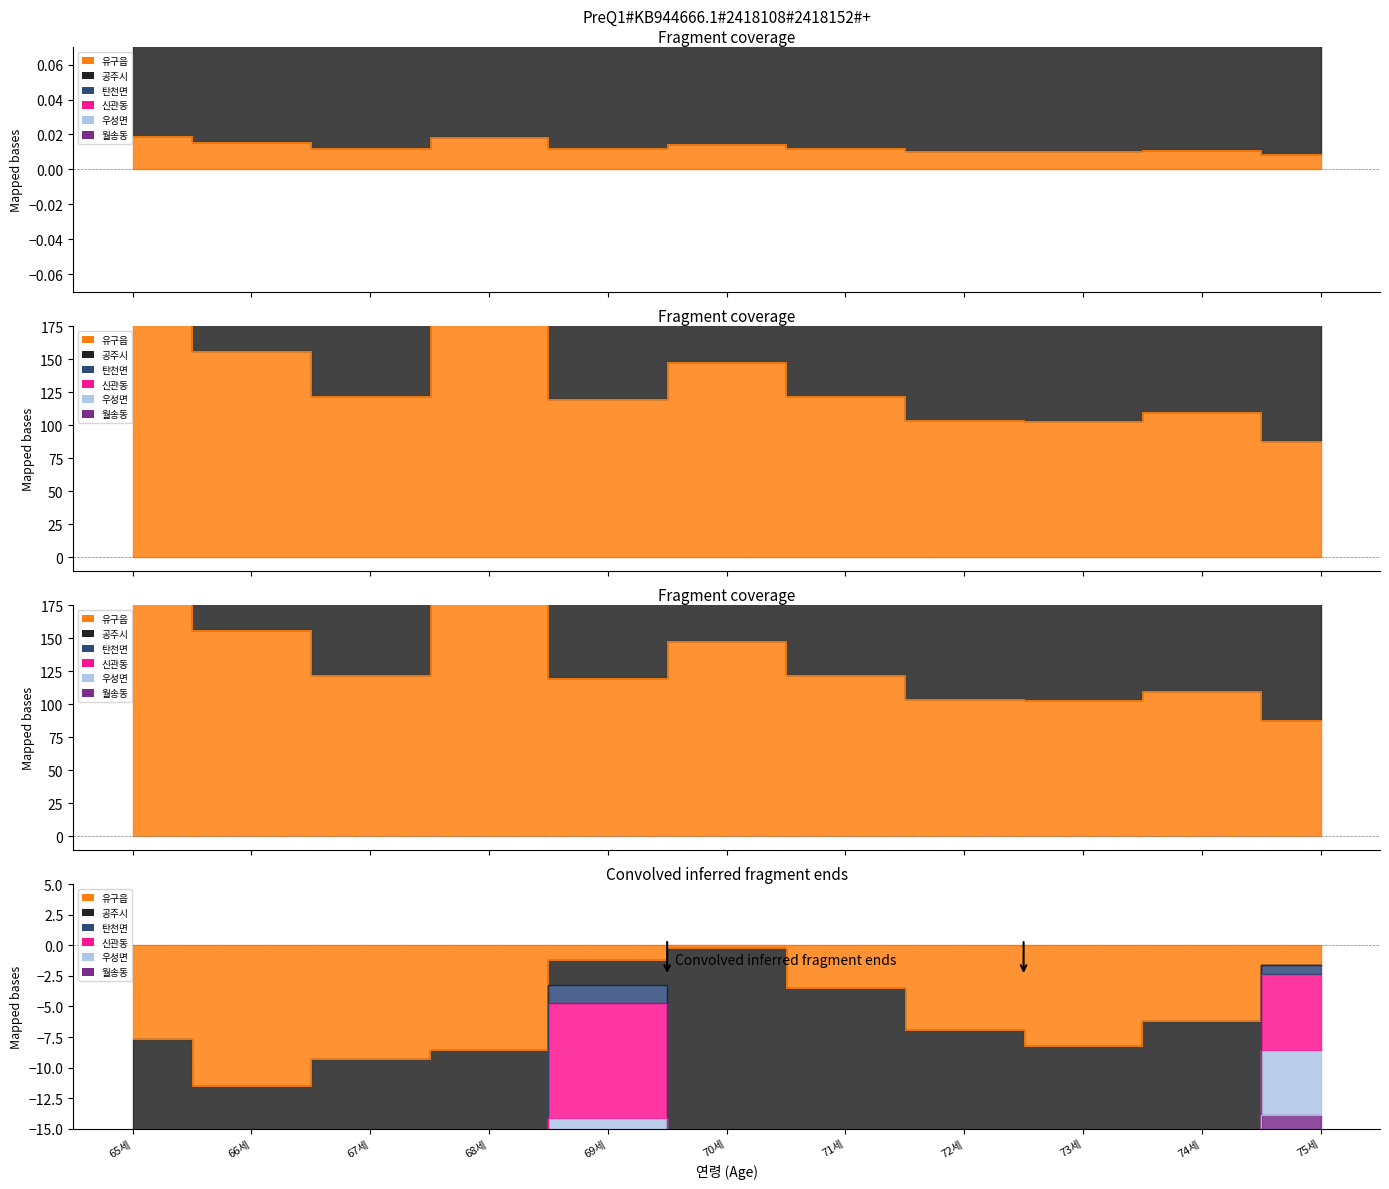

At how many categories does at least one series exceed 1644?

2